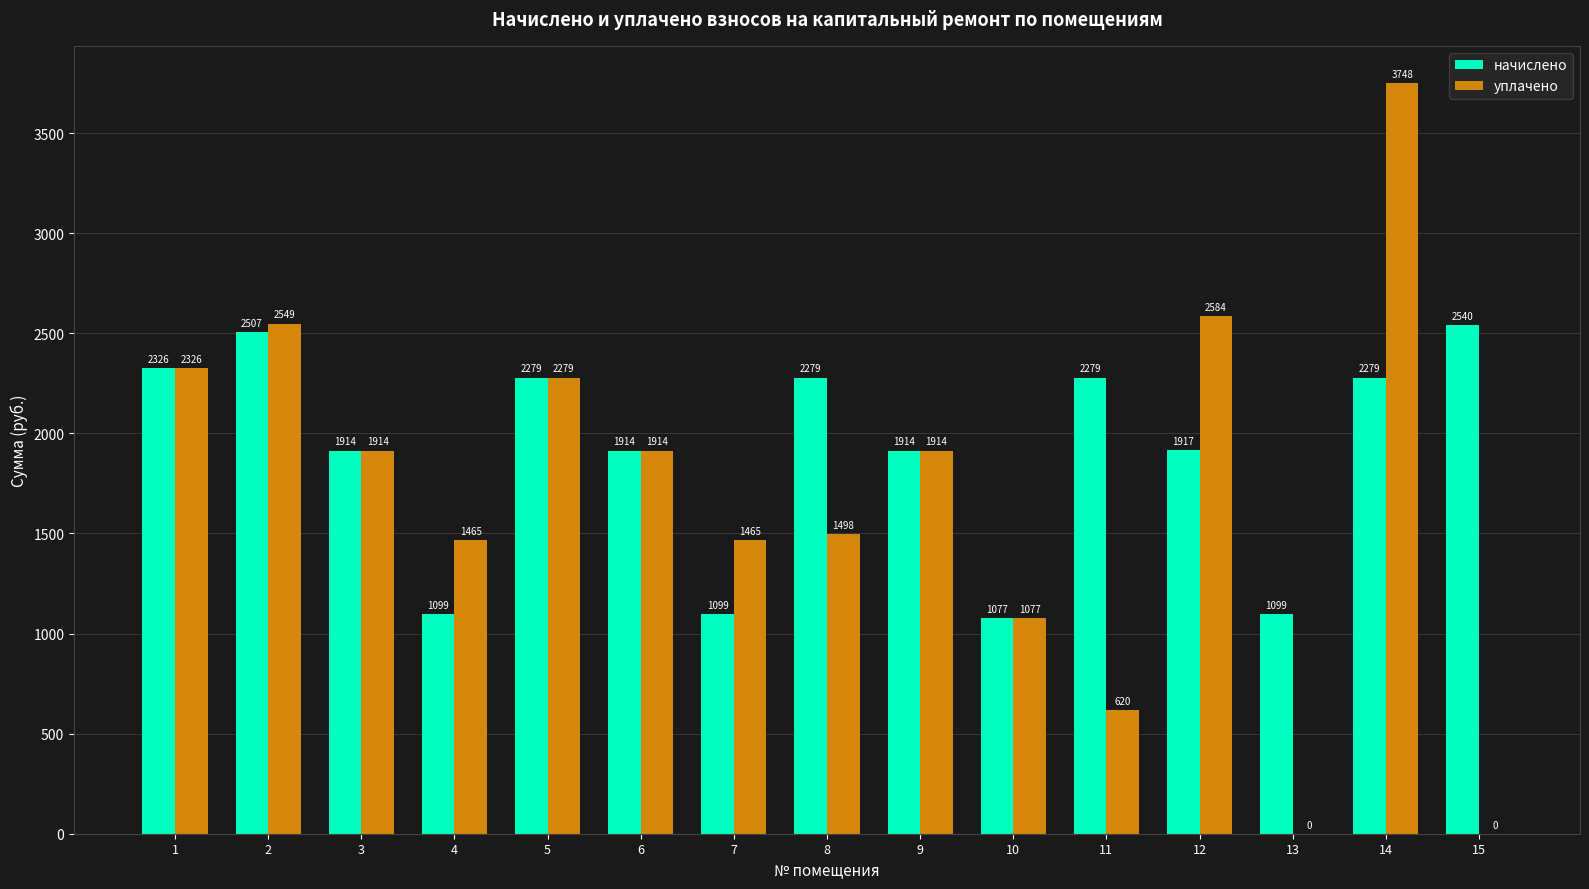

Read the уплачено value at 14.

3748.2